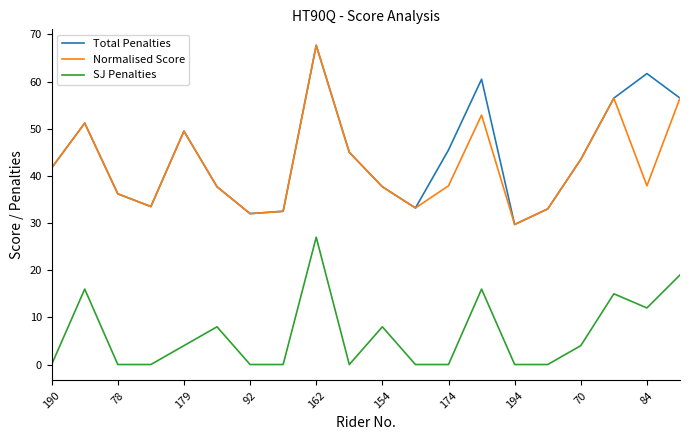

True or false: SJ Penalties and Total Penalties cross at least once.

False